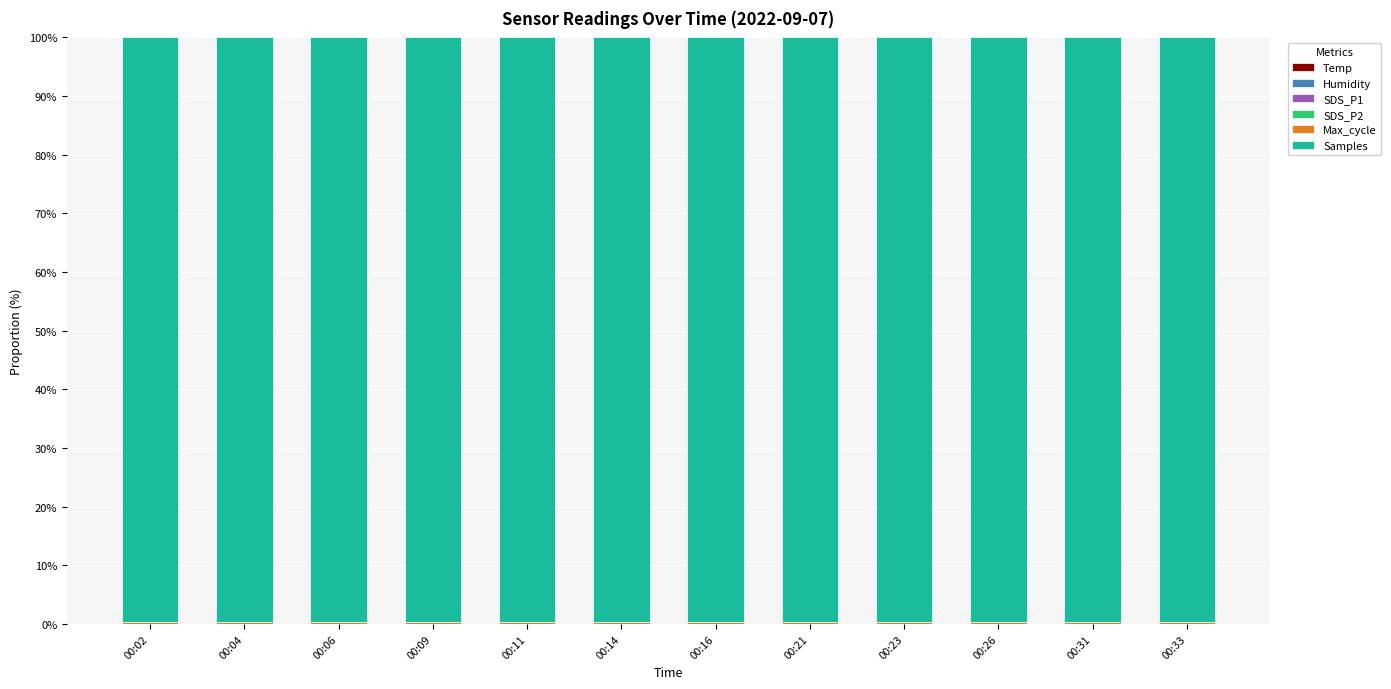

Count the number of data series in this chart.

6